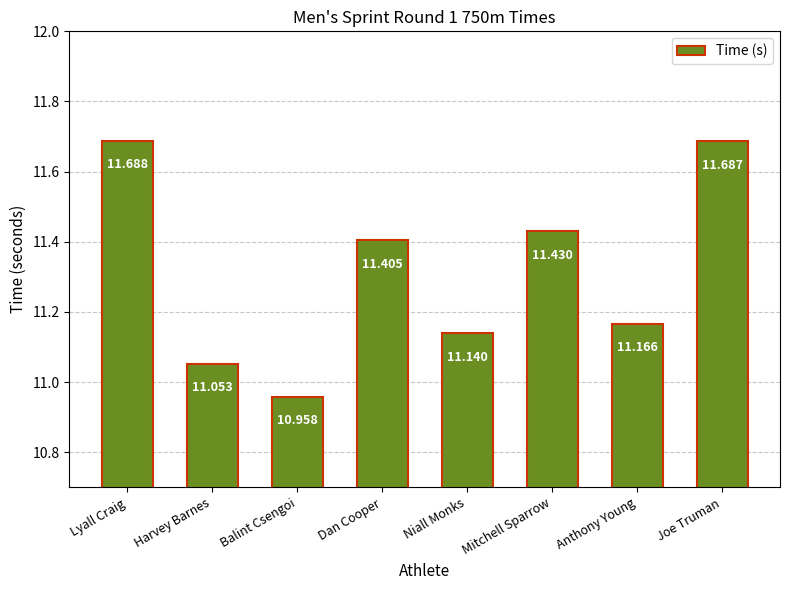

Reading right to left, extract all data points from this chart.

Joe Truman=11.7	Anthony Young=11.2	Mitchell Sparrow=11.4	Niall Monks=11.1	Dan Cooper=11.4	Balint Csengoi=11.0	Harvey Barnes=11.1	Lyall Craig=11.7